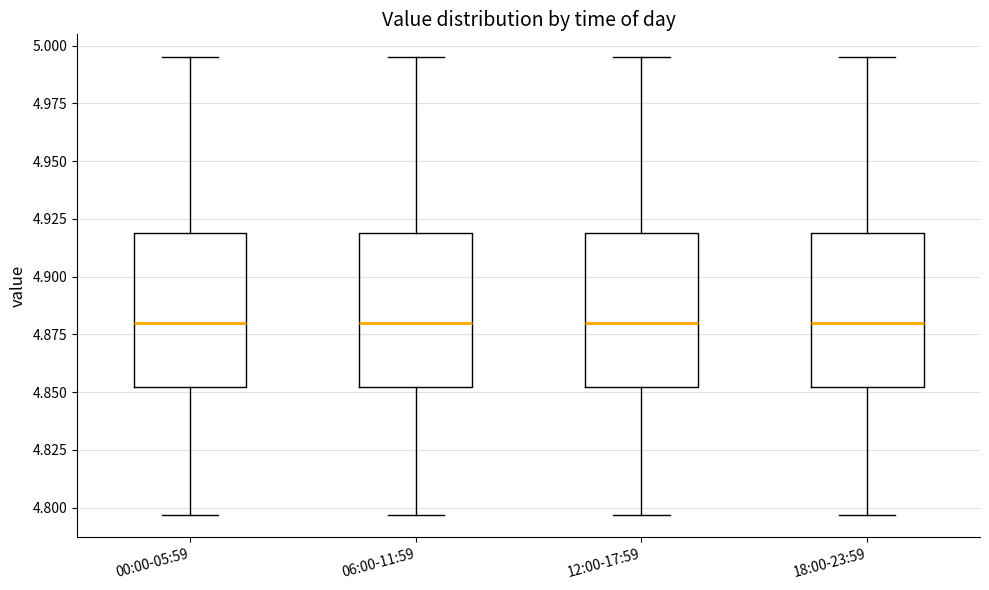

Reading left to right, transcribe this box plot: for each box, give where its median line is, the range the box spans, and where its two whiskers end, as read against the y-axis. The values are not printed on the chart, so give them approximately, as read against the axis.

00:00-05:59: median 4.880, box 4.850 to 4.920, whiskers 4.795 to 4.995
06:00-11:59: median 4.880, box 4.850 to 4.920, whiskers 4.795 to 4.995
12:00-17:59: median 4.880, box 4.850 to 4.920, whiskers 4.795 to 4.995
18:00-23:59: median 4.880, box 4.850 to 4.920, whiskers 4.795 to 4.995